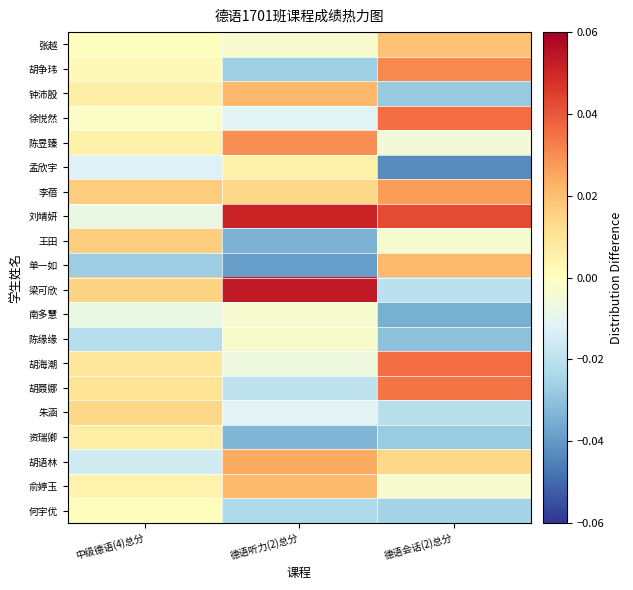

At 中级德语(4)总分, list the series in order from smallest to largest.

单一如, 陈缘缘, 胡语林, 孟欣宇, 刘靖妍, 南多慧, 徐悦然, 张越, 何宇优, 胡争玮, 俞婷玉, 陈昱臻, 钟沛殷, 资瑞卿, 胡海潮, 胡聂娜, 朱涵, 梁可欣, 王田, 李蓓